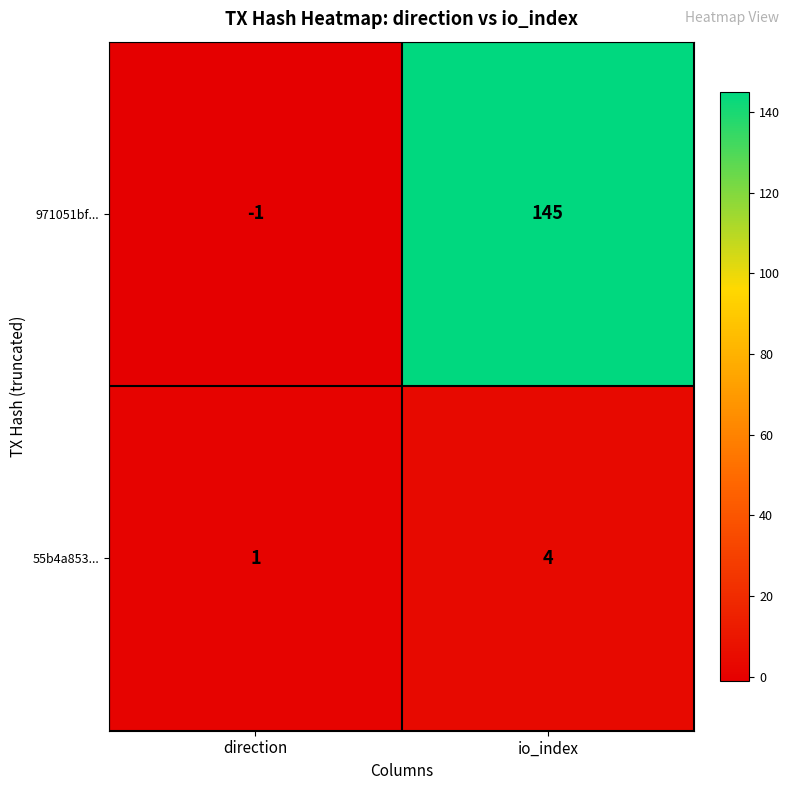

What is the spread (max minus min) of values at direction?

2